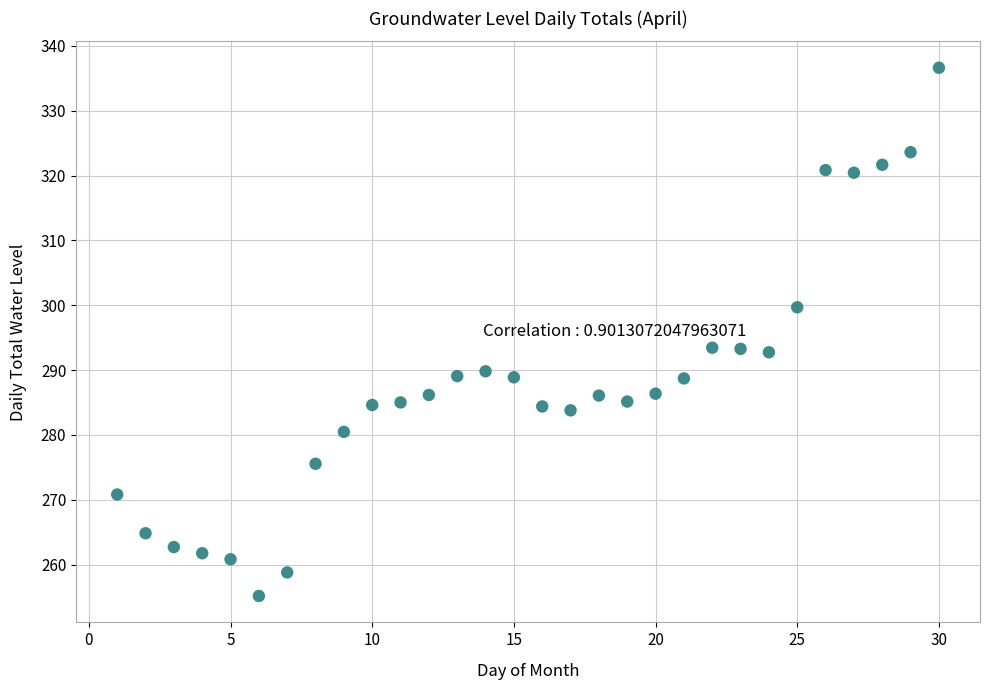

What is the range of X values (max minus min)?

29.0